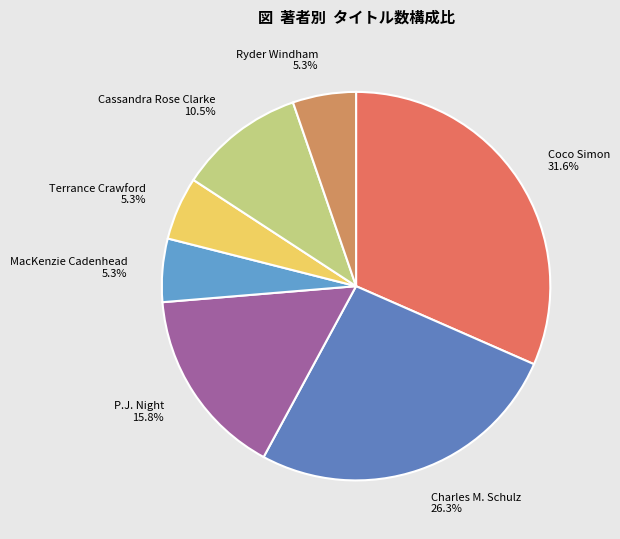

Which has a higher value, Ryder Windham or Cassandra Rose Clarke?

Cassandra Rose Clarke